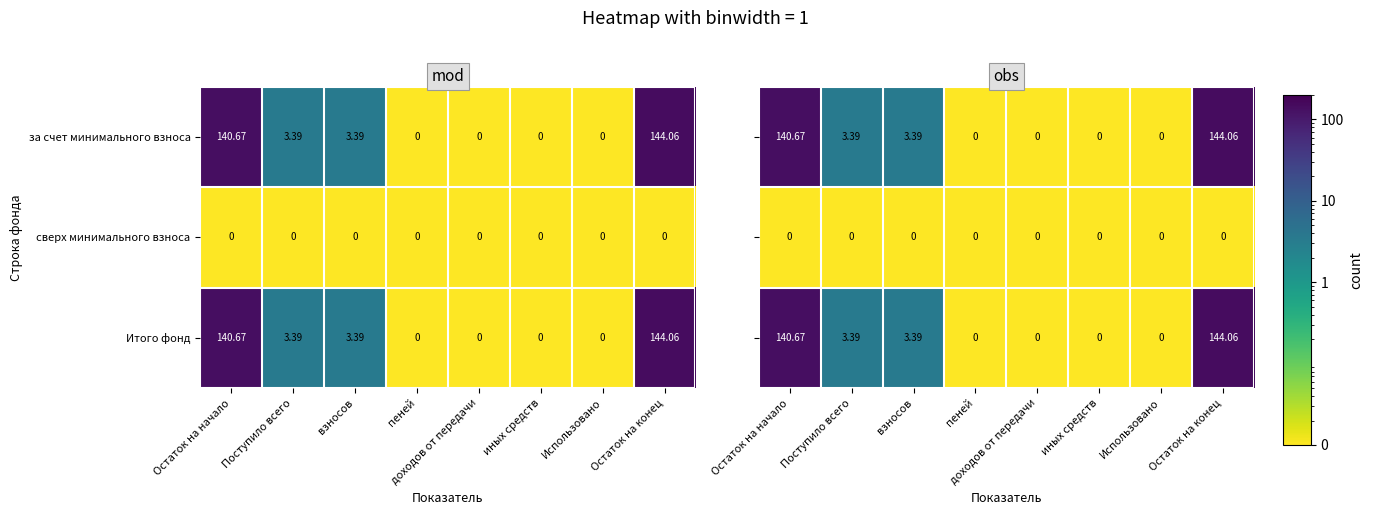

Which category has the highest value in the Итого фонд series?

Остаток на конец